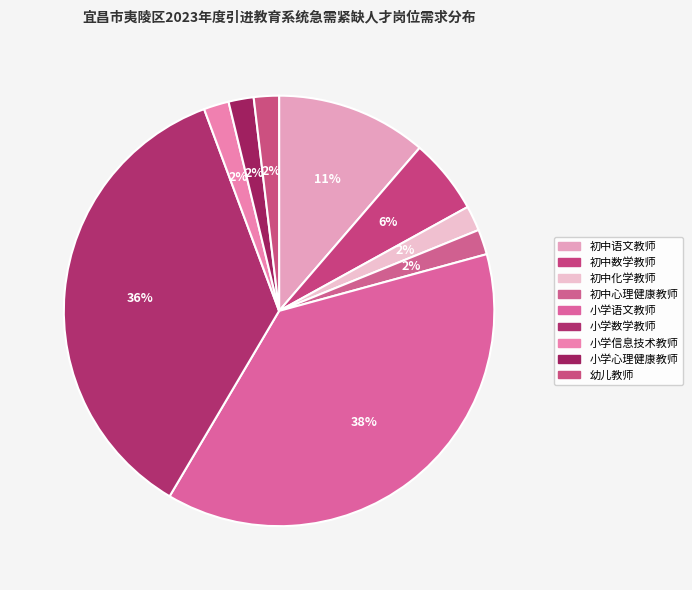

To the nearest percent, what percentage of the pie is 初中语文教师?

11%